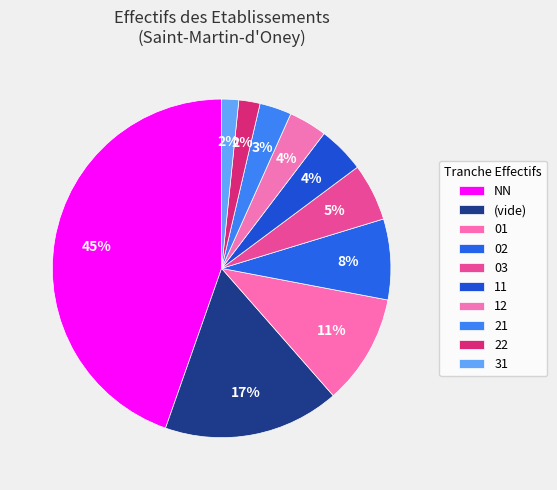

How many segments does this pie chart have?

10